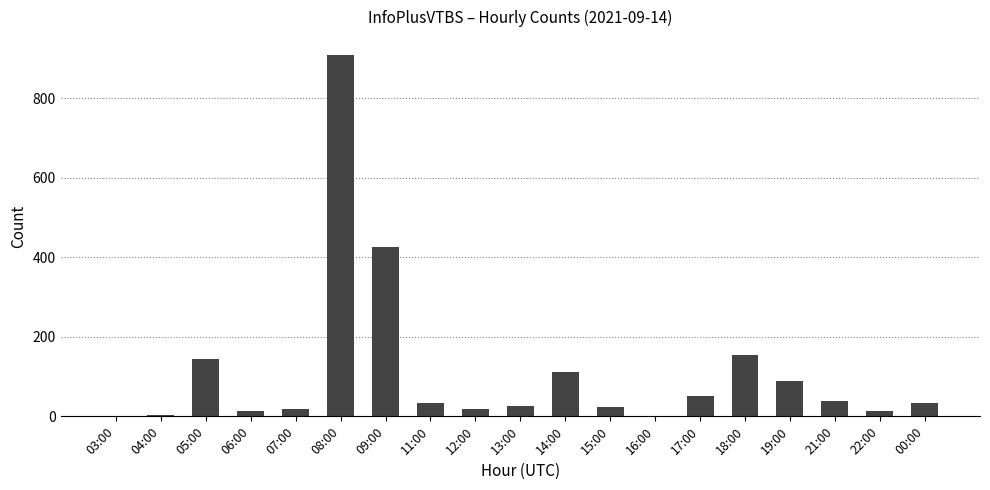

The chart shows a value of 14 at 22:00. True or false?

True